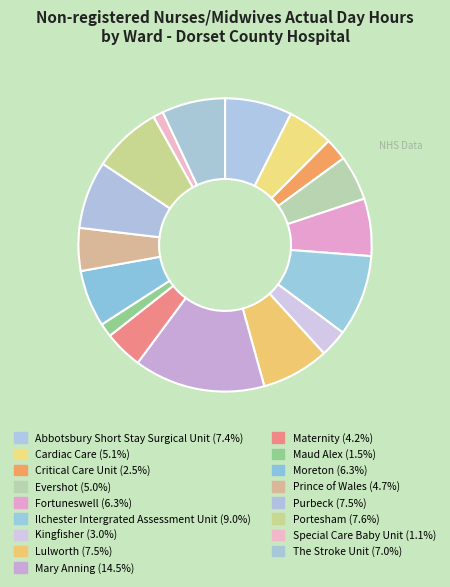

Is it true that Mary Anning is 14% of the pie?

True